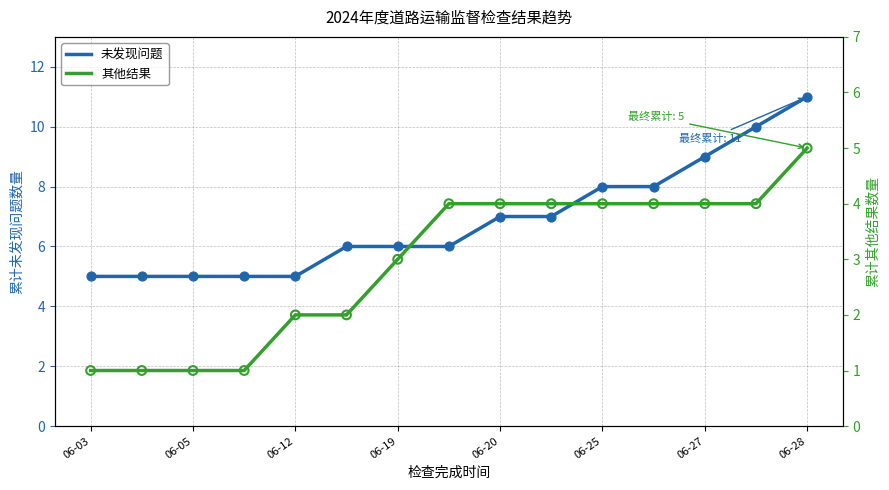

Which series has the widest spread of Y values?

未发现问题